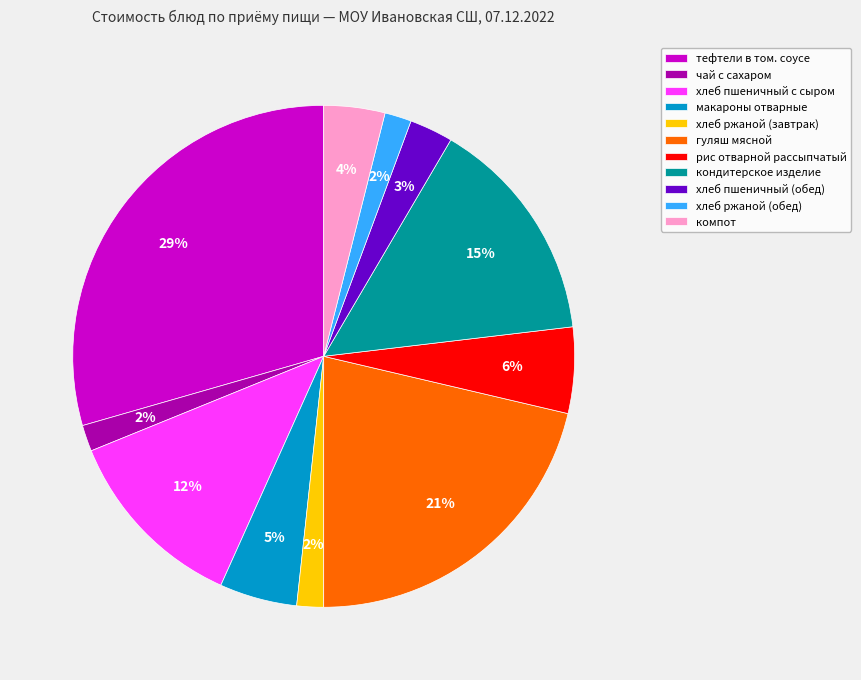

Does рис отварной рассыпчатый represent more than half of the total?

No